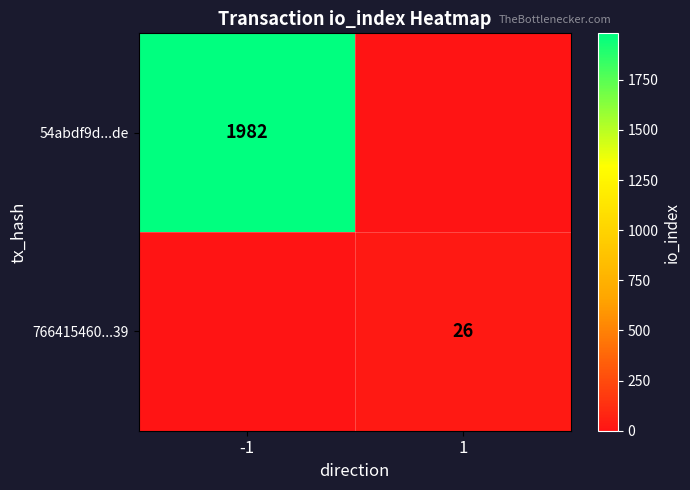

The 54abdf9d...de series shows 1982 at -1. True or false?

True